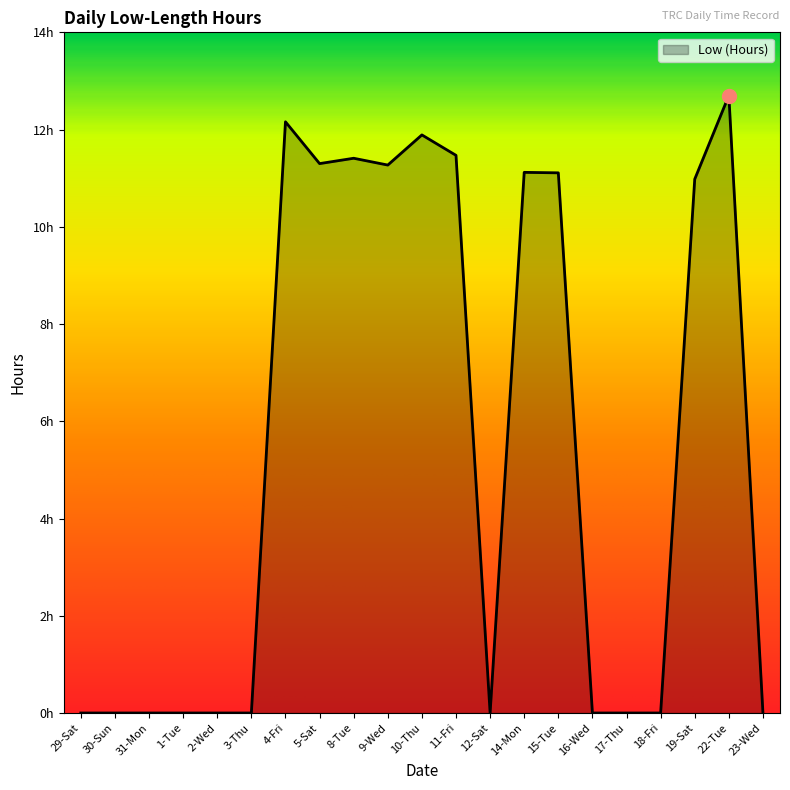

Where is the data nearest to the value 6?

19-Sat